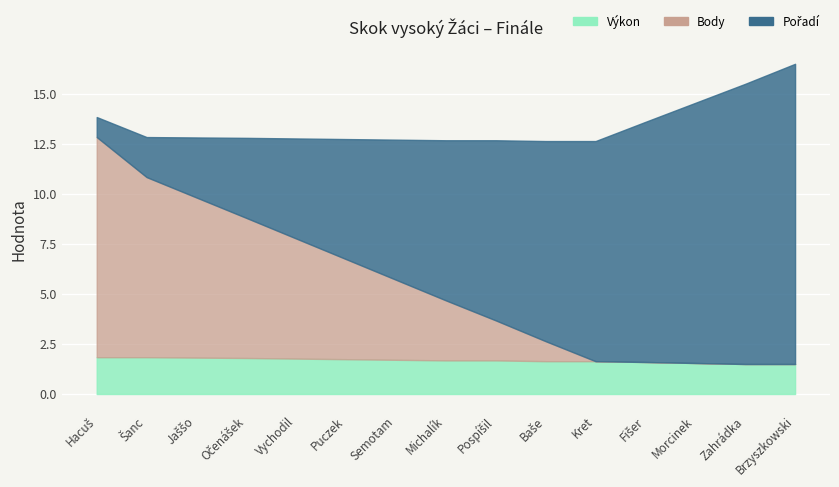

What is the value of the Výkon point at the 14th from the left?

1.5